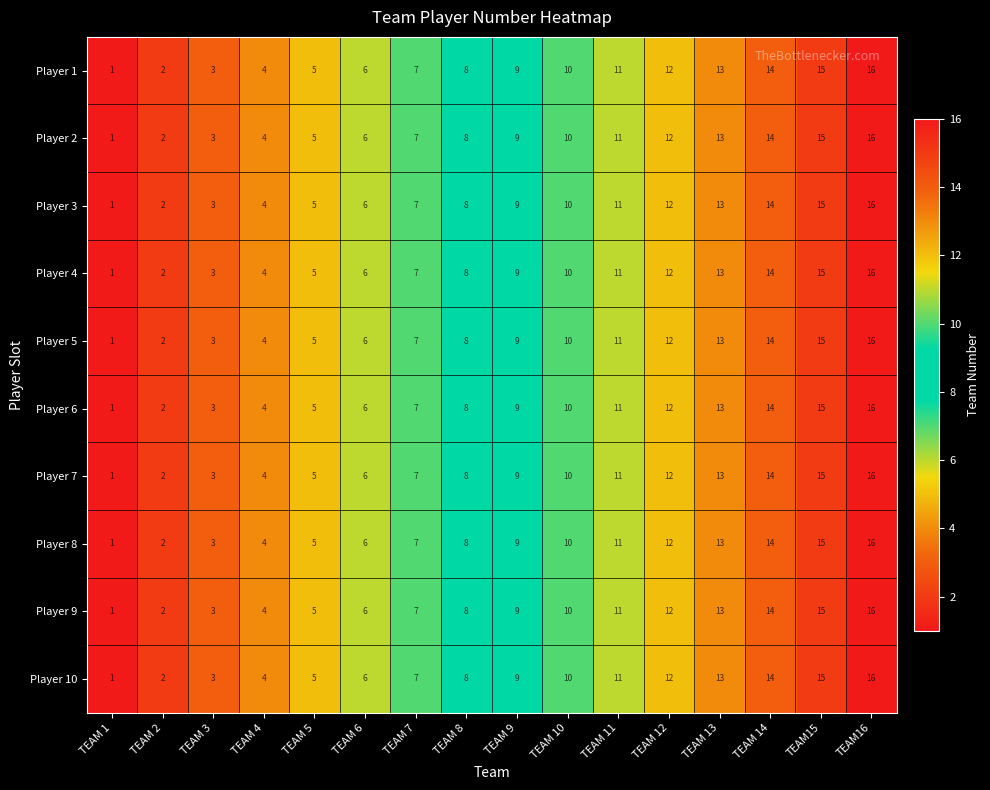

What is the difference between the maximum and minimum values in the Player 5 series?

15